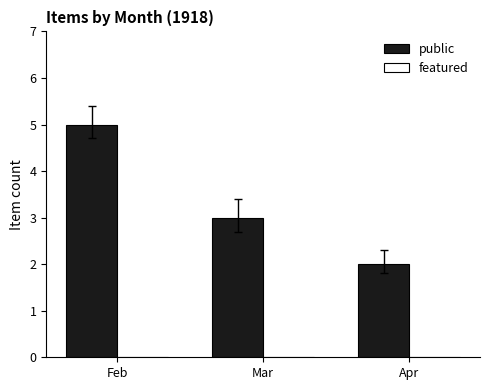

What is the greatest value displayed?

5